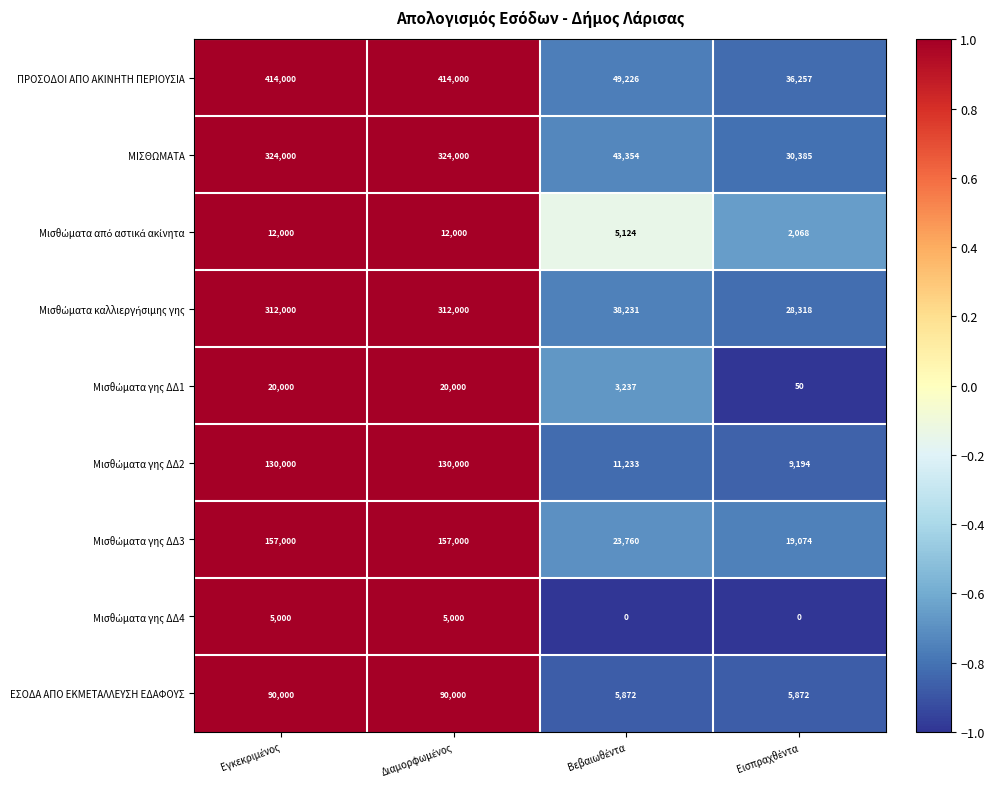

Which series has the widest spread of values?

ΠΡΟΣΟΔΟΙ ΑΠΟ ΑΚΙΝΗΤΗ ΠΕΡΙΟΥΣΙΑ